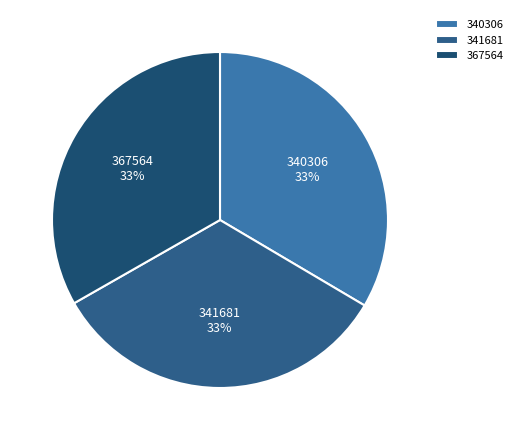

The 340306 slice represents 28% of the pie. True or false?

False